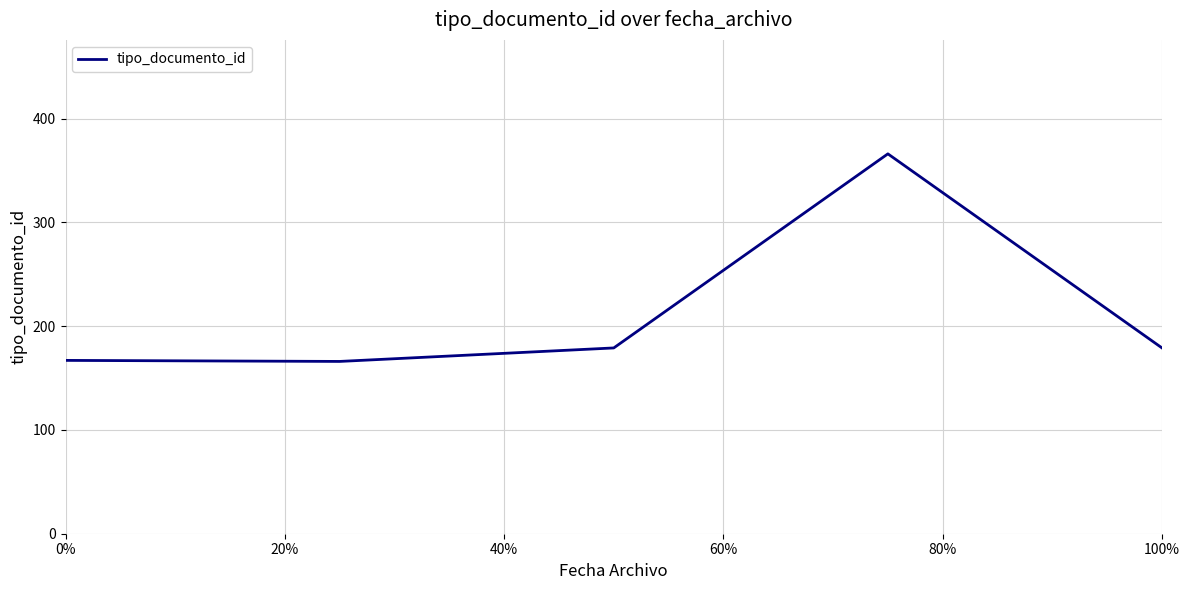

What is the average value?

211